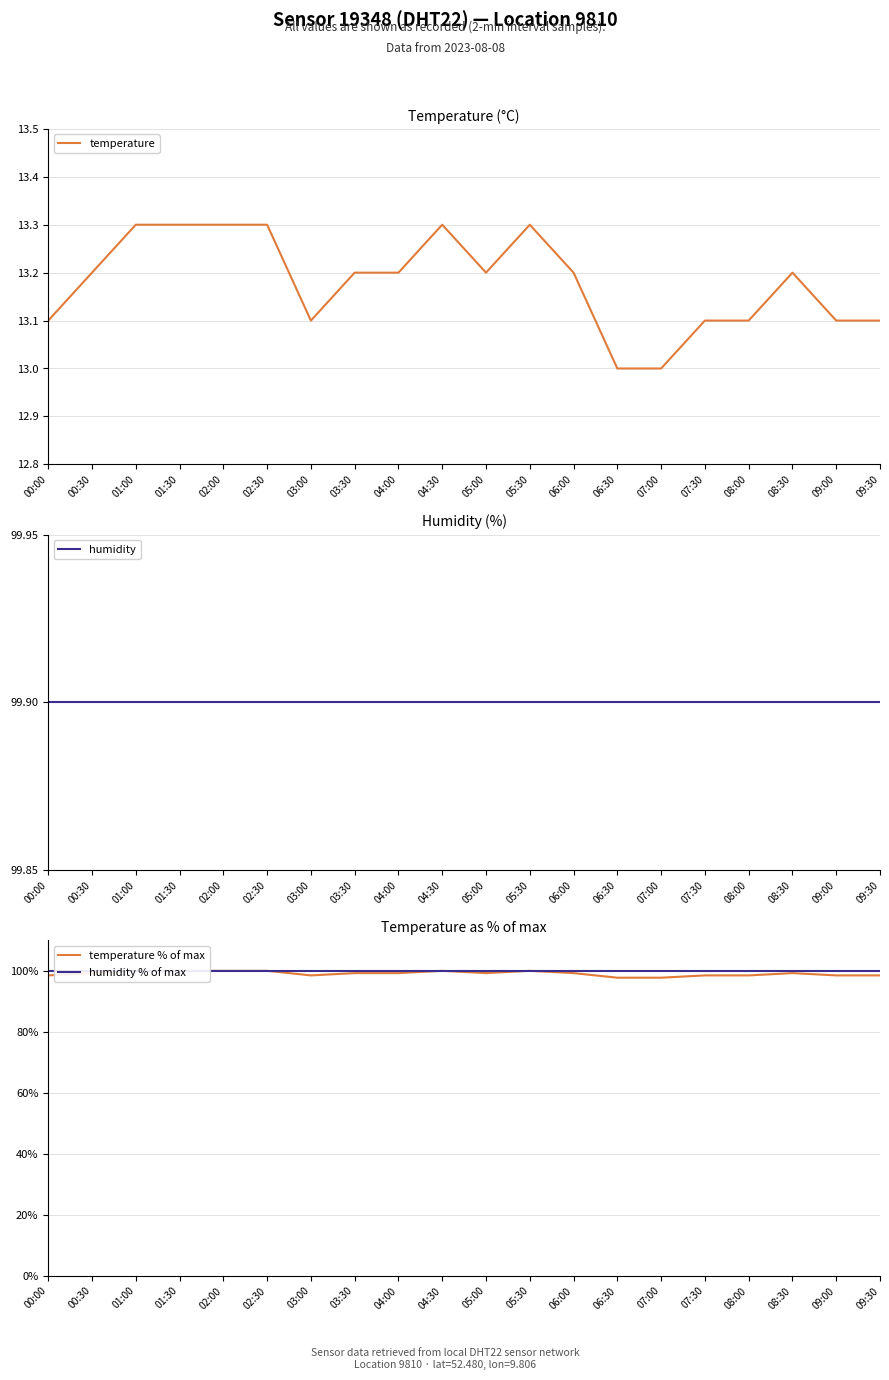

Which series has the largest total across all categories?

humidity % of max